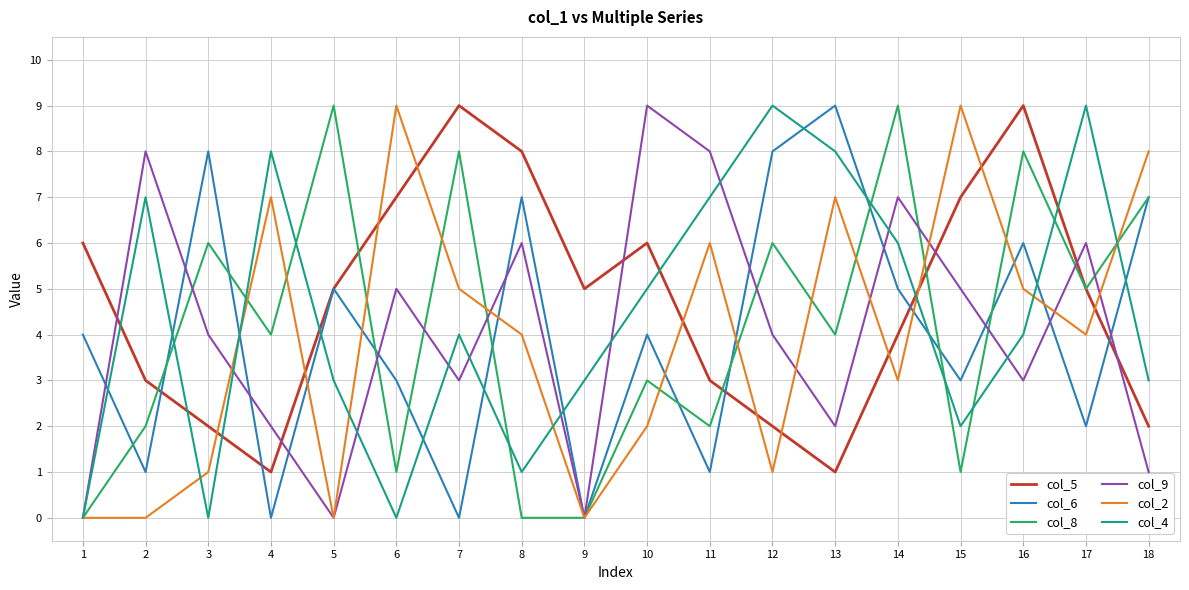

At which category does col_9 reach its first local peak?

2